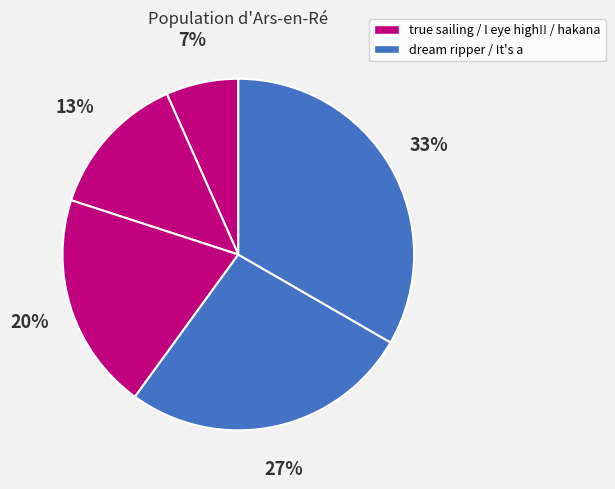

To the nearest percent, what is the average slice percentage?

20%